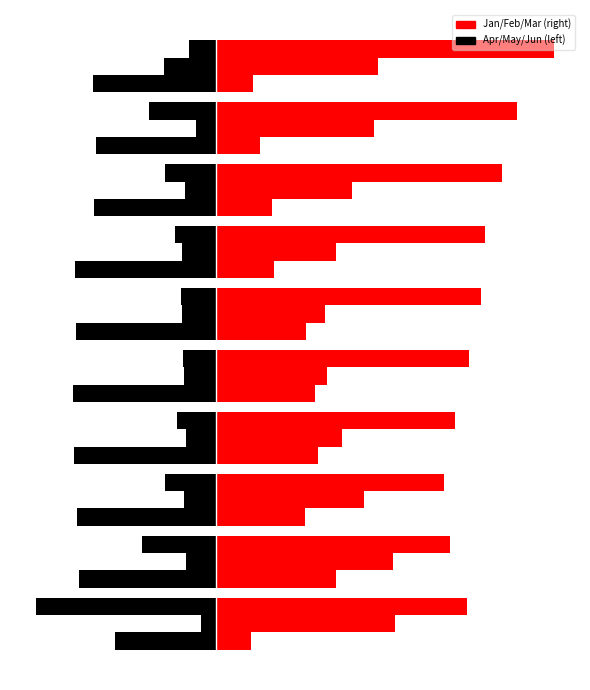

How many Jan values are between 0 and 1?

10